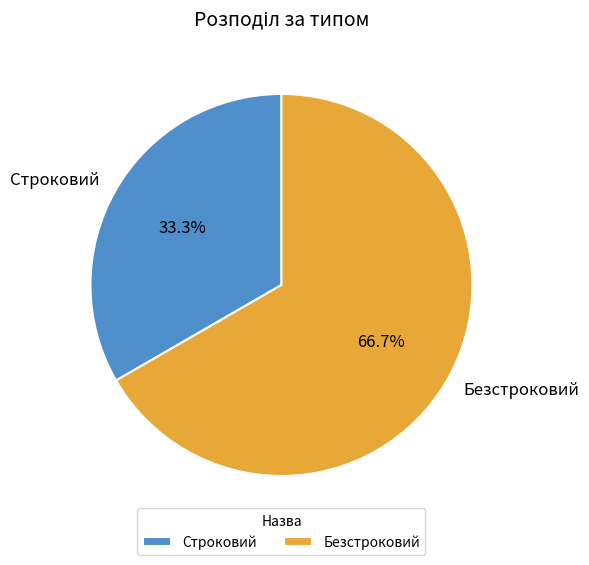

To the nearest percent, what portion does Безстроковий represent?

67%